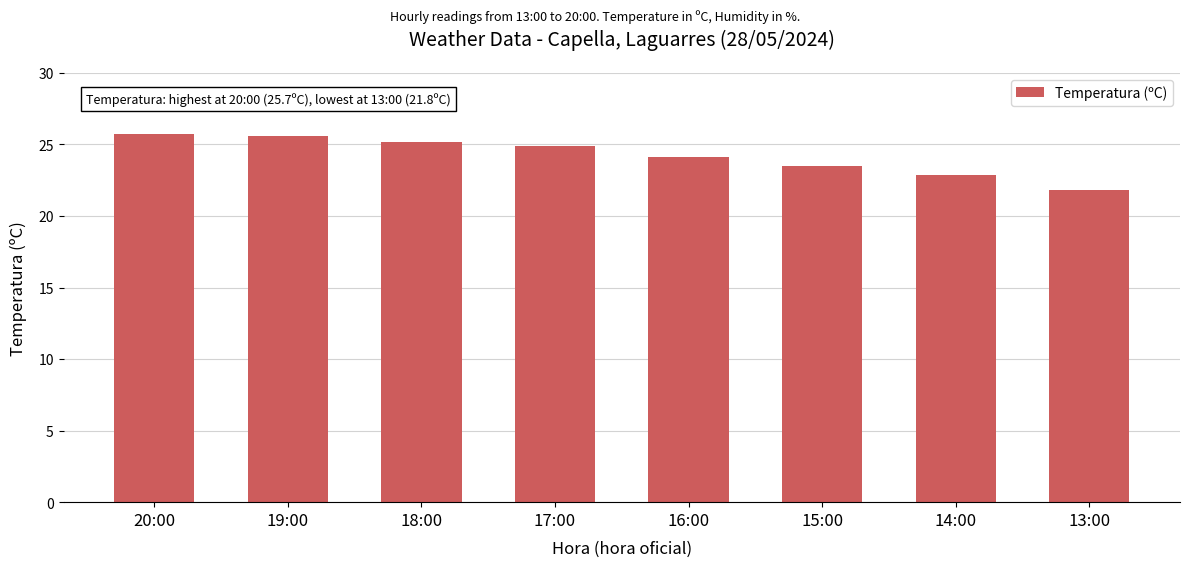

True or false: the data shows 25.2 at 18:00.

True